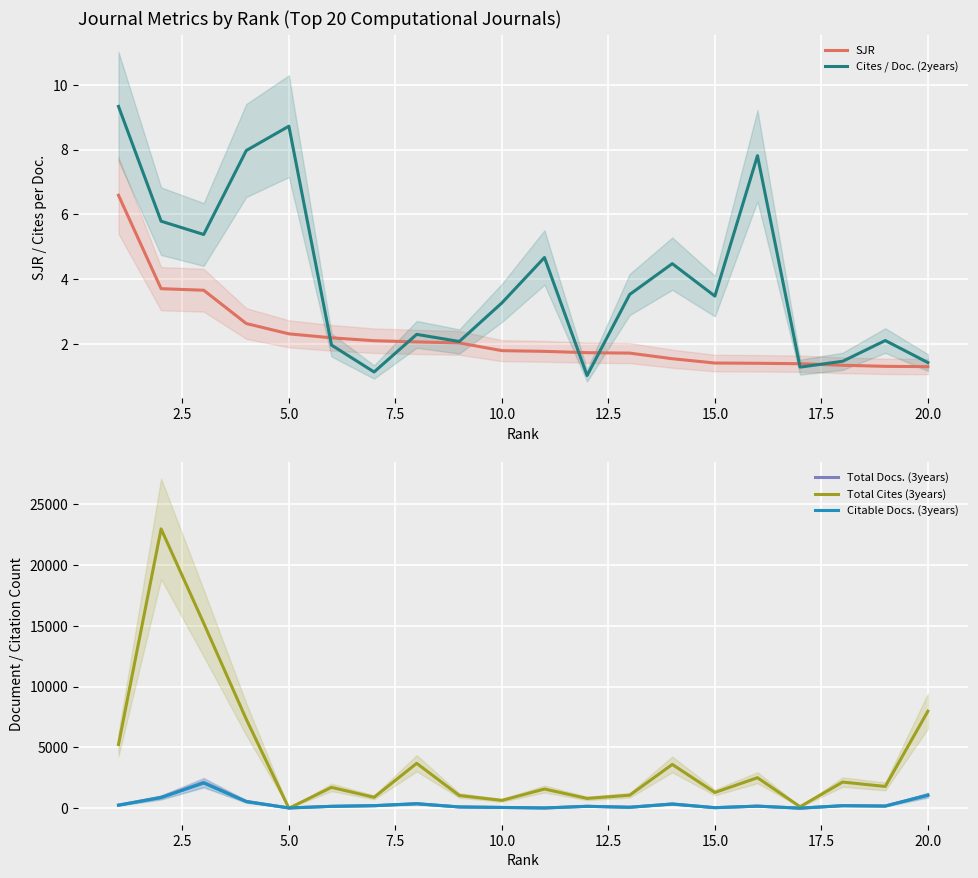

What is the minimum value for Cites / Doc. (2years)?

1.0